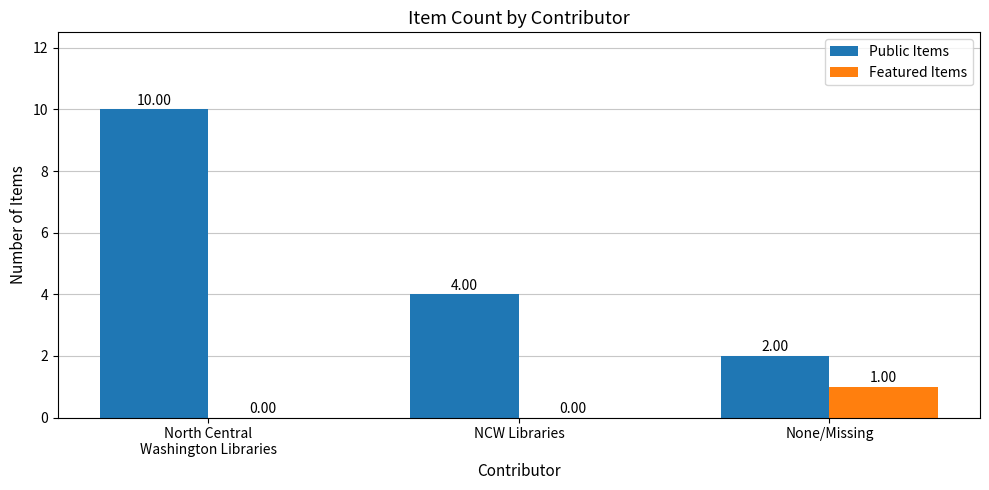

At which label does Featured Items reach its peak?

None/Missing